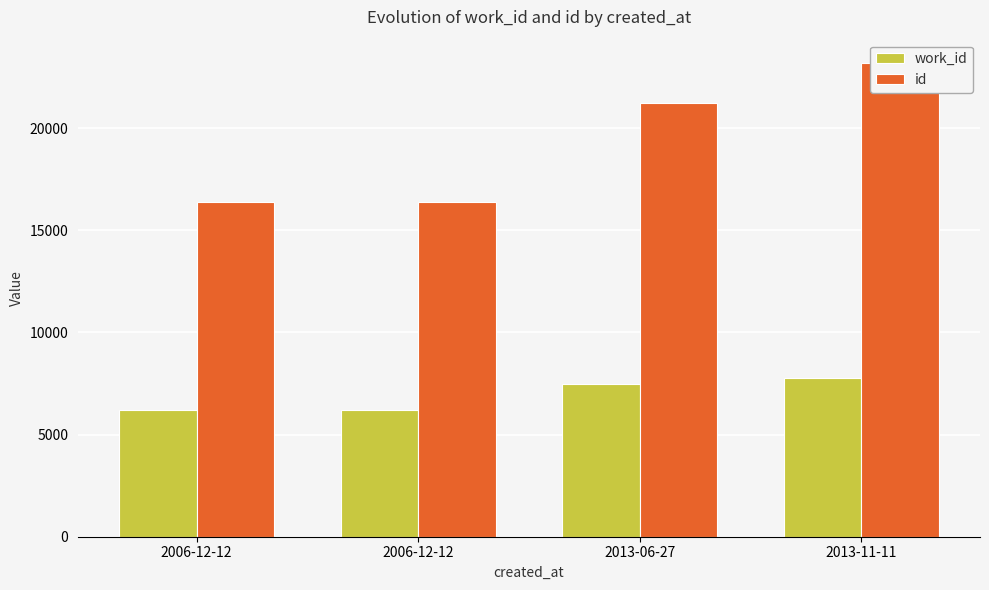

How many bars are there in total?

8